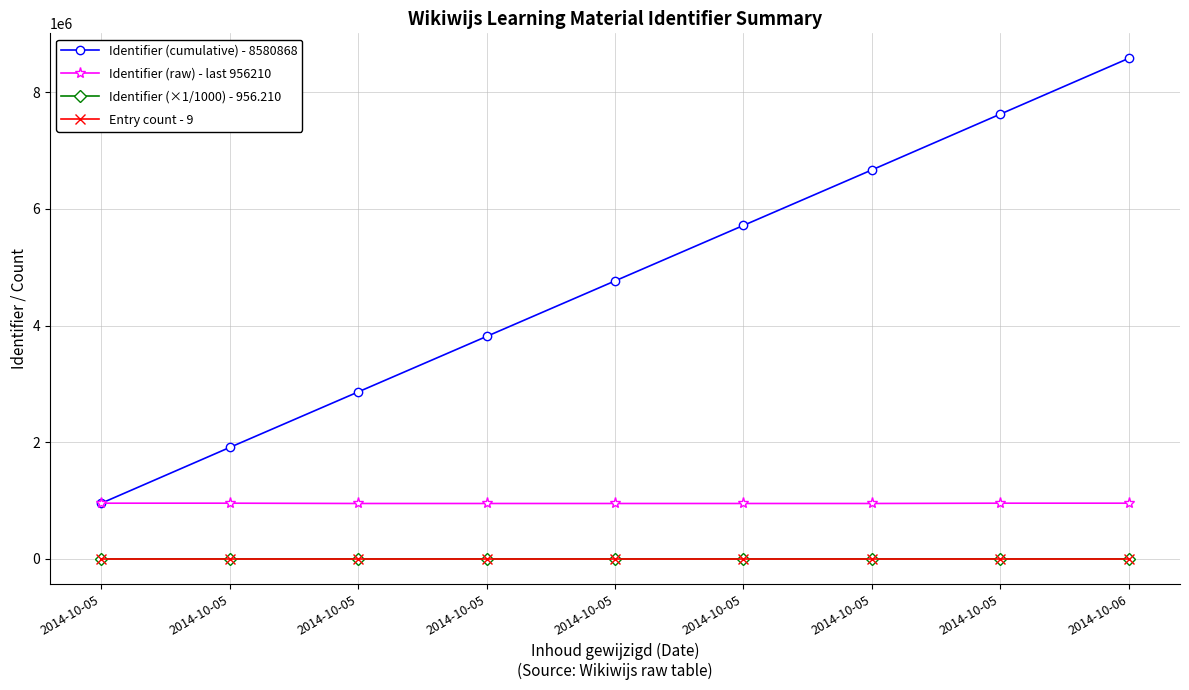

Rank the series by their maximum value, from lowest to highest.

Entry count - 9, Identifier (×1/1000) - 956.210, Identifier (raw) - last 956210, Identifier (cumulative) - 8580868